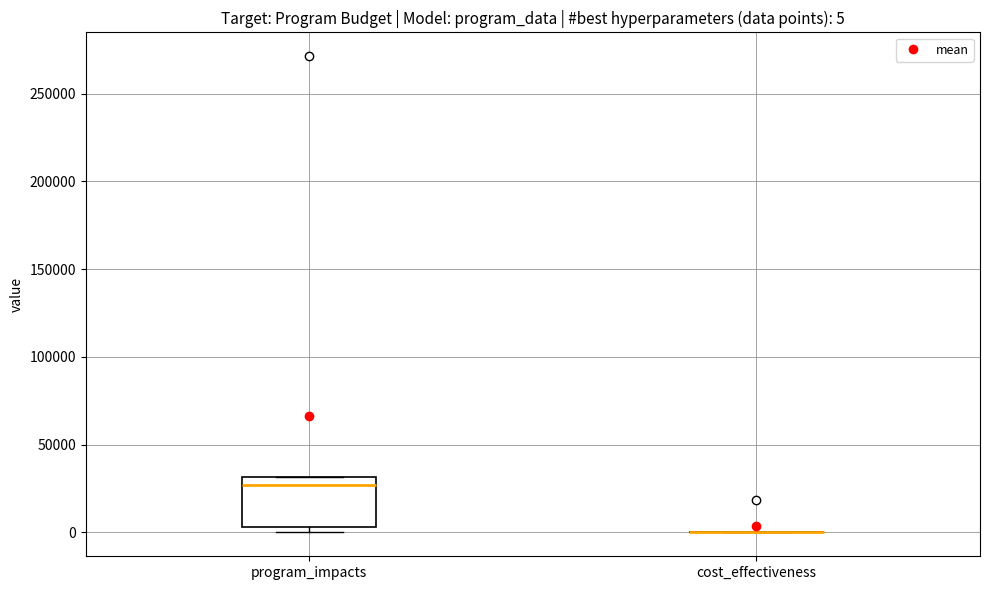

Comparing the boxes themselves (not the whiskers), which one is the tallest?

program_impacts